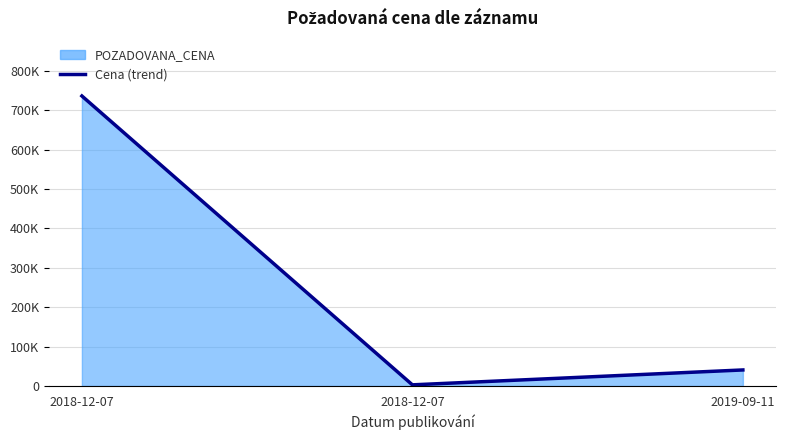

Count the number of values greater than 40700.

1